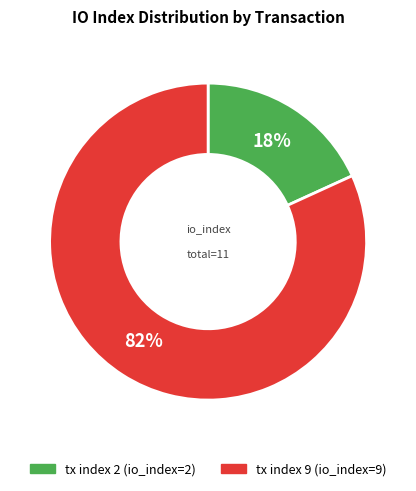

Which category has the biggest portion of the pie?

tx index 9